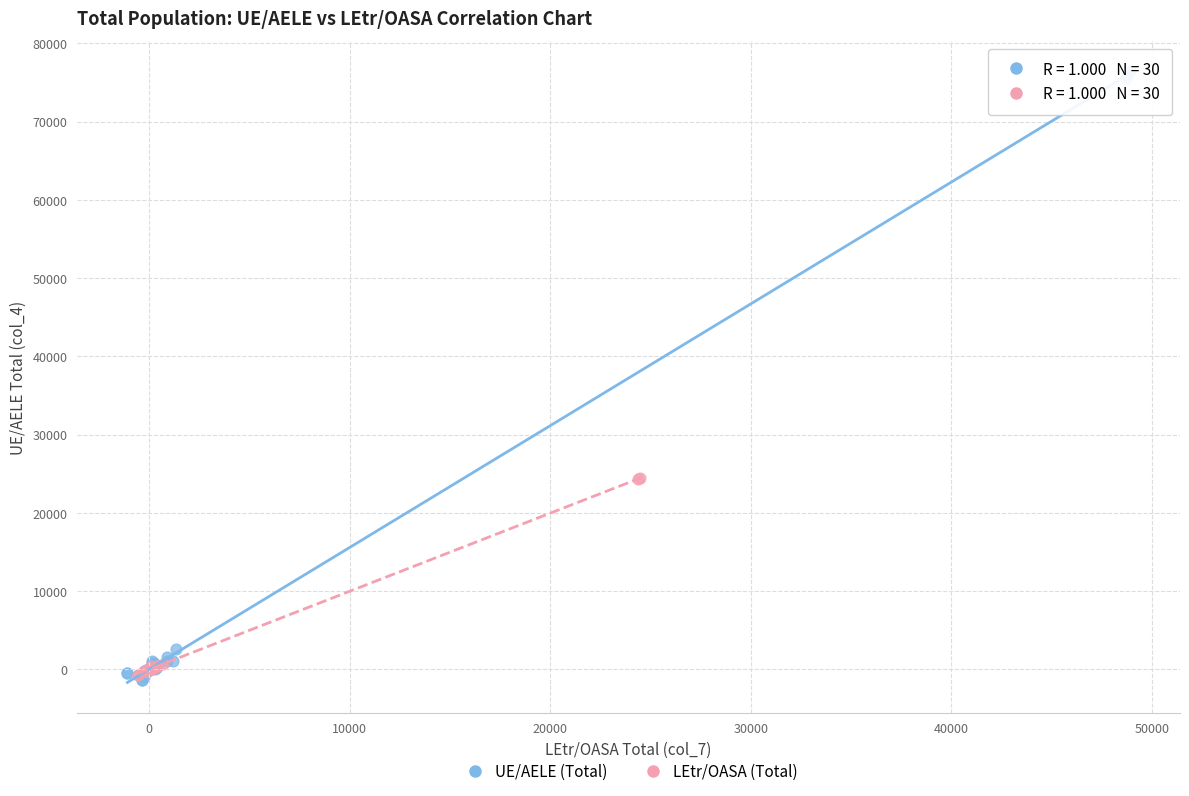

Which series has the largest Y range (max minus min)?

UE/AELE (Total)